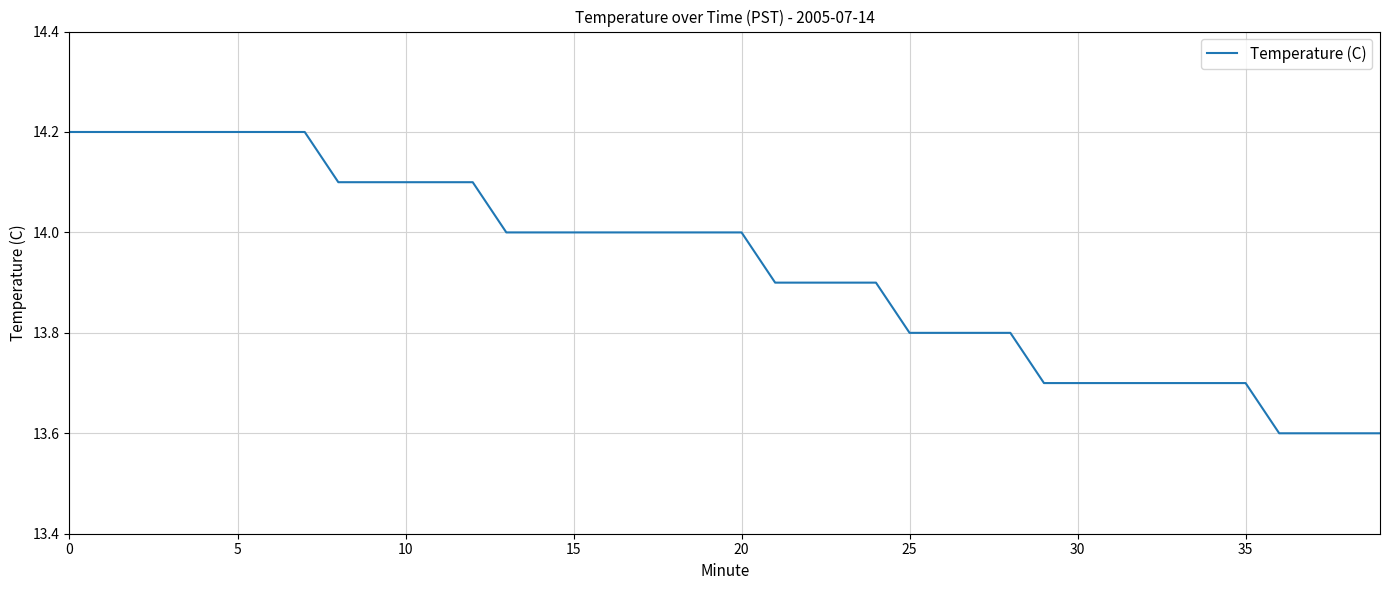

Reading right to left, transcribe all the data shown in this chart.

13.6	13.6	13.6	13.6	13.7	13.7	13.7	13.7	13.7	13.7	13.7	13.8	13.8	13.8	13.8	13.9	13.9	13.9	13.9	14.0	14.0	14.0	14.0	14.0	14.0	14.0	14.0	14.1	14.1	14.1	14.1	14.1	14.2	14.2	14.2	14.2	14.2	14.2	14.2	14.2